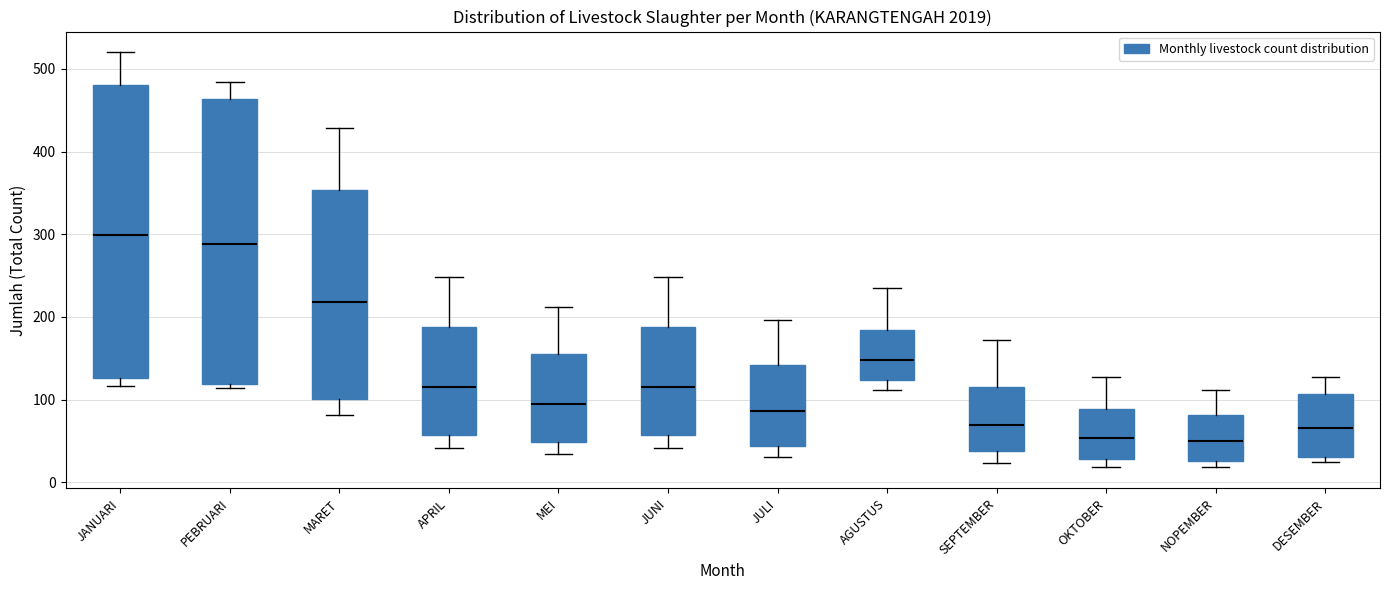

Comparing the boxes themselves (not the whiskers), which one is the tallest?

JANUARI